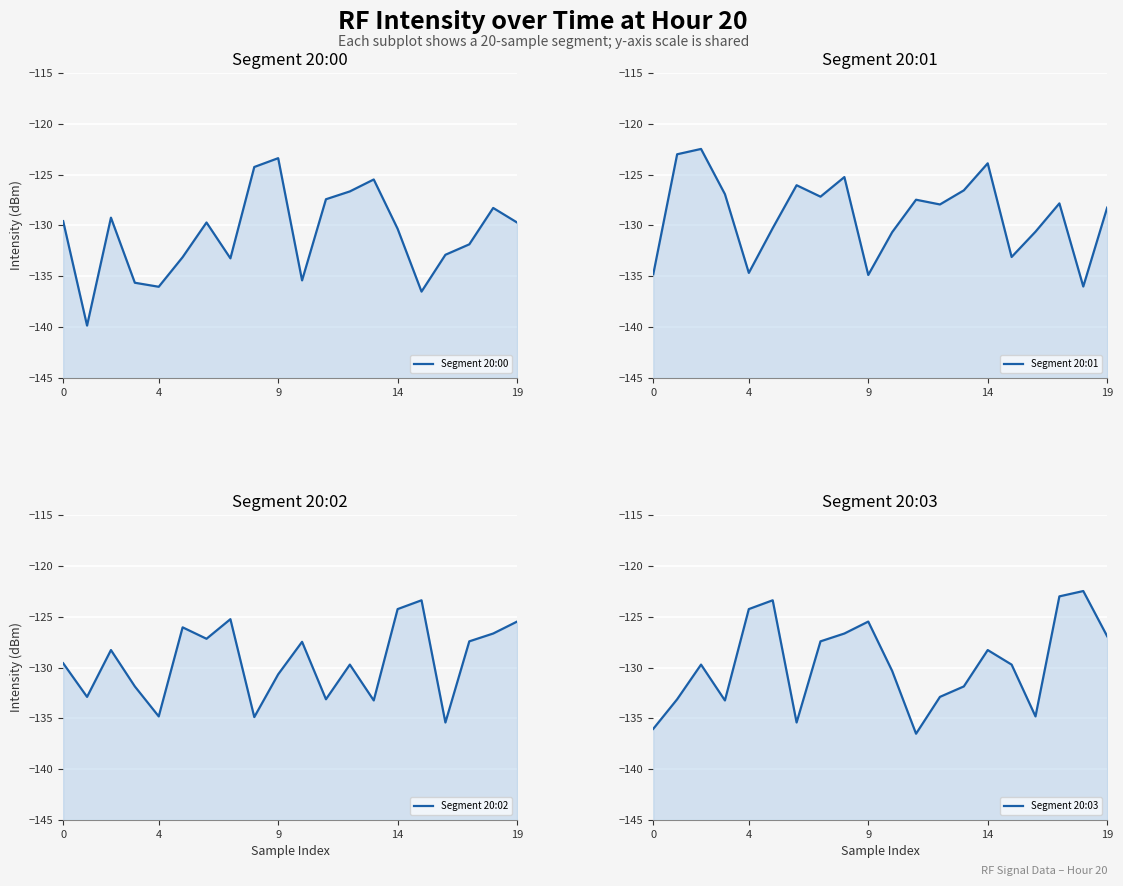

How many intersections are there between Segment 20:02 and Segment 20:01?

10